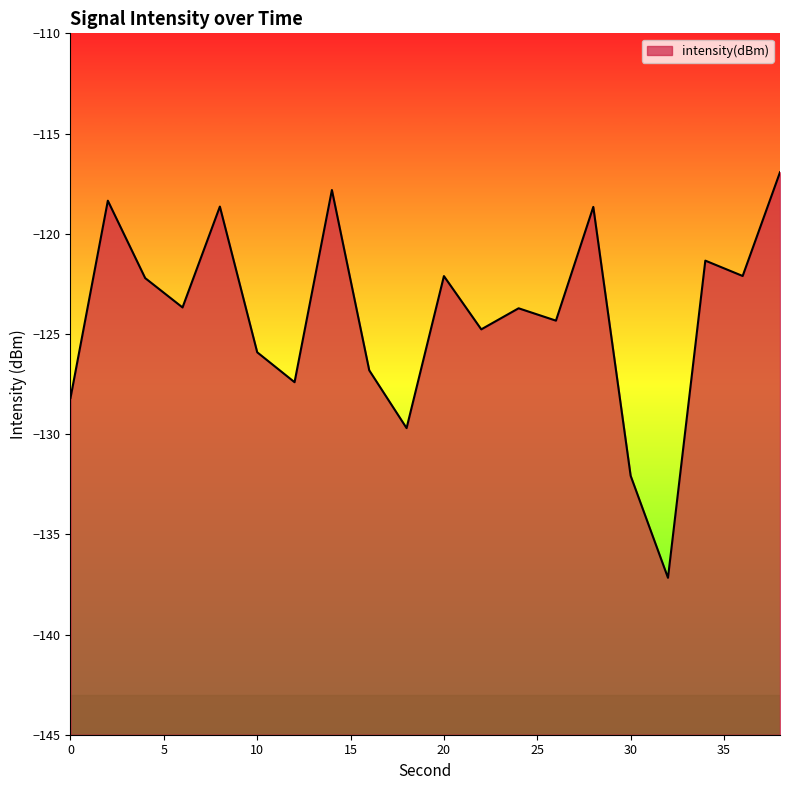

List the labels in order of value, smallest first.

32, 30, 18, 0, 12, 16, 10, 22, 26, 24, 6, 4, 20, 36, 34, 28, 8, 2, 14, 38